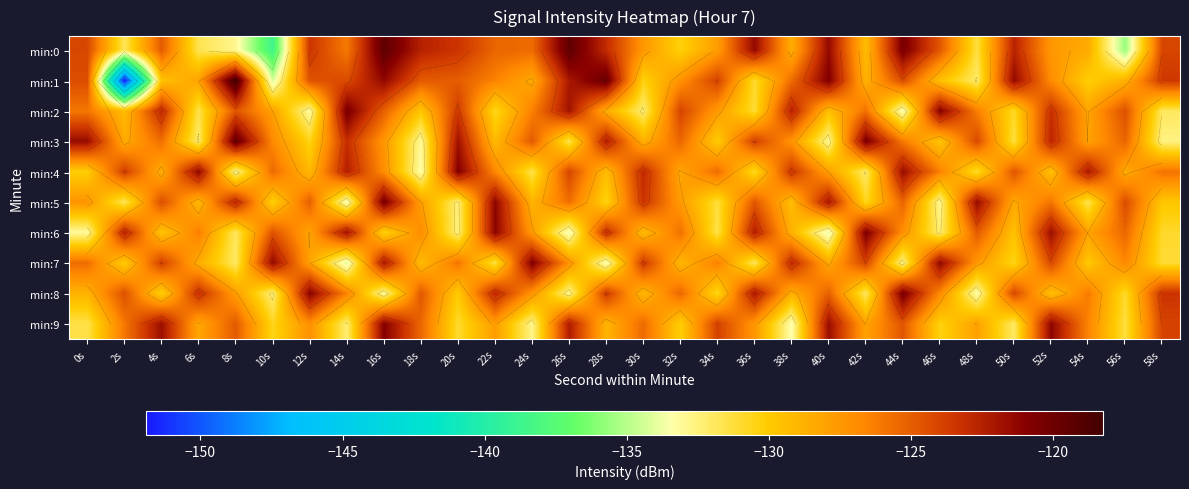

What is the average value of the min:2 series?

-127.1